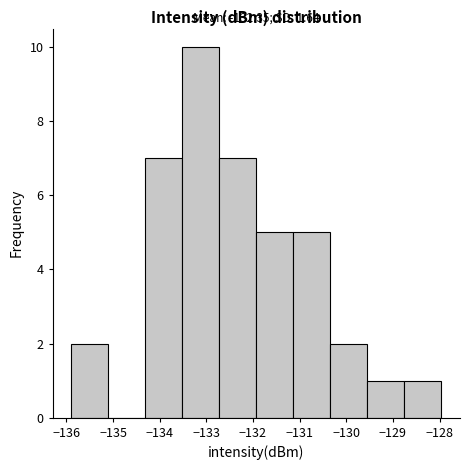

Over which range of the x-axis is the bar tallest?

-133.5 to -132.7